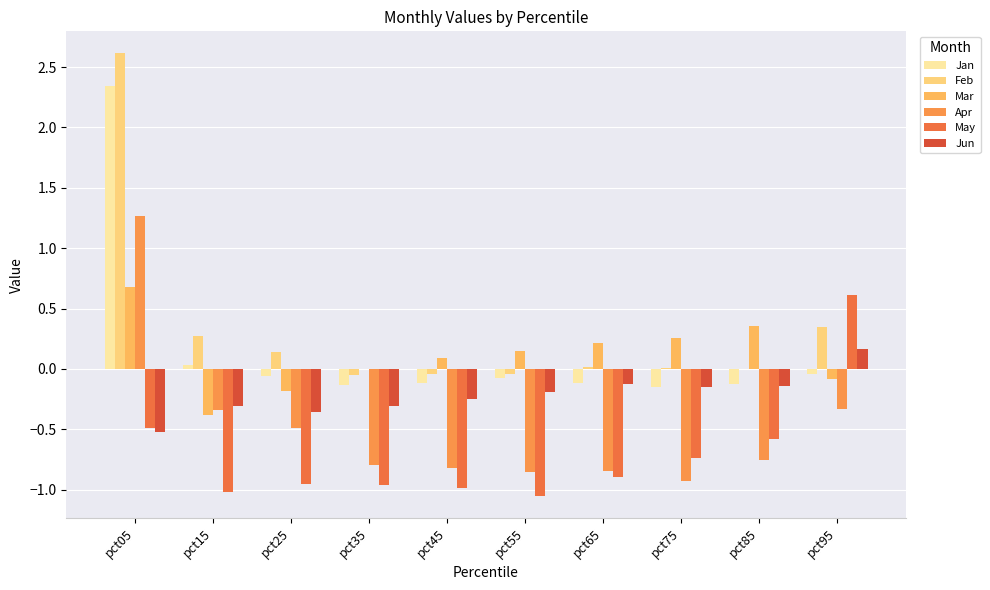

How many groups of bars are there?

10